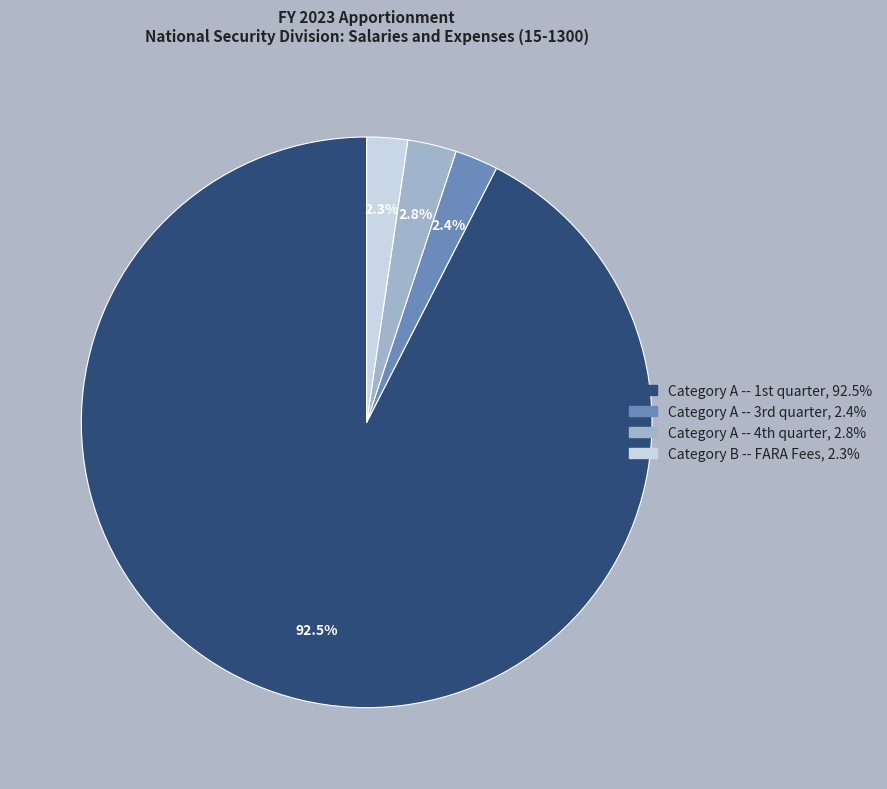

Is there a majority slice in this chart?

Yes